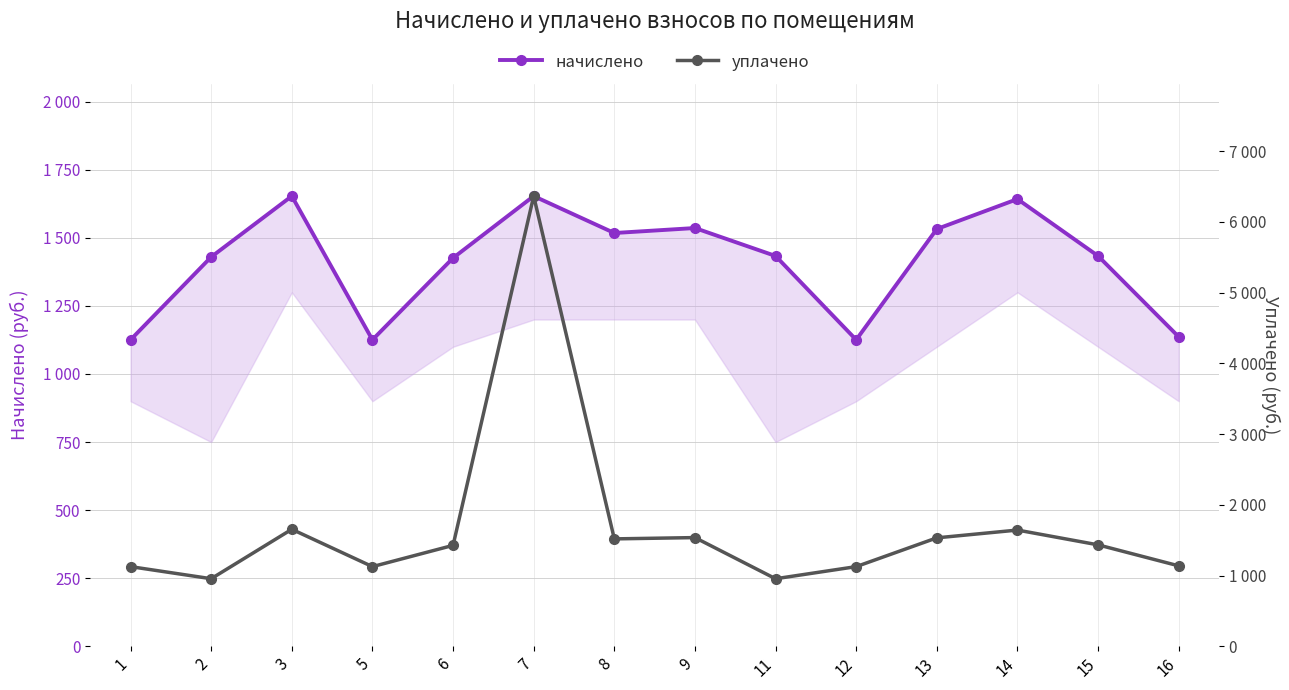

Reading left to right, what are all the values shown in this chart?

начислено: 1125.5	1429.7	1653.4	1125.5	1426.1	1653.4	1517.7	1536.1	1433.4	1125.5	1532.4	1642.4	1433.4	1136.5
уплачено: 1125.5	954.7	1653.4	1125.5	1426.1	6364.1	1517.7	1536.1	954.3	1125.5	1532.4	1642.4	1433.4	1136.5